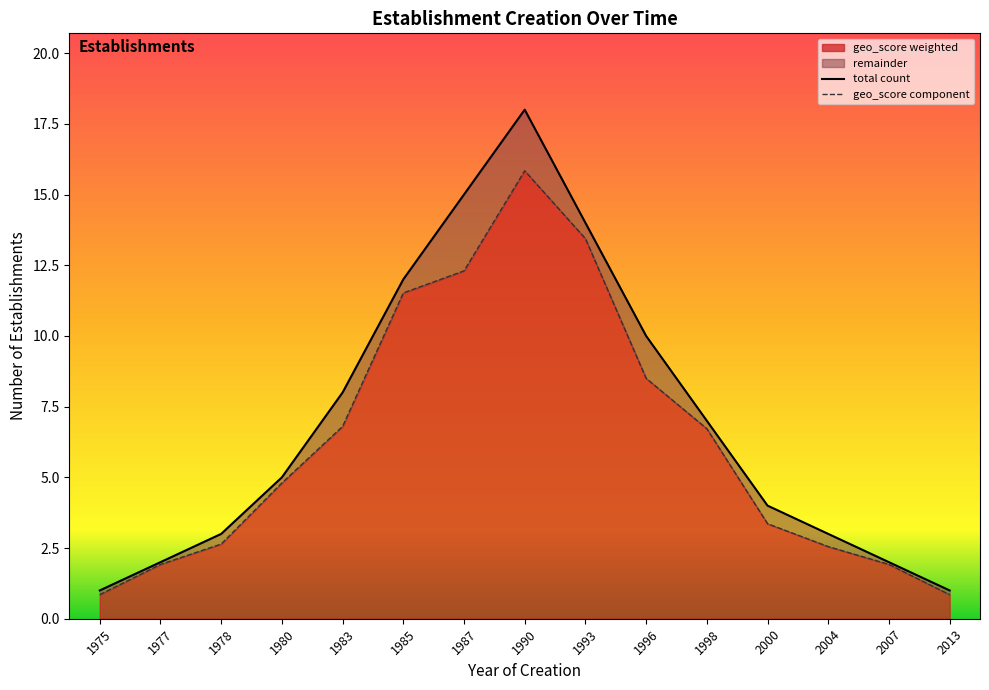

What is the difference between the values at 2000 and 1996?

6